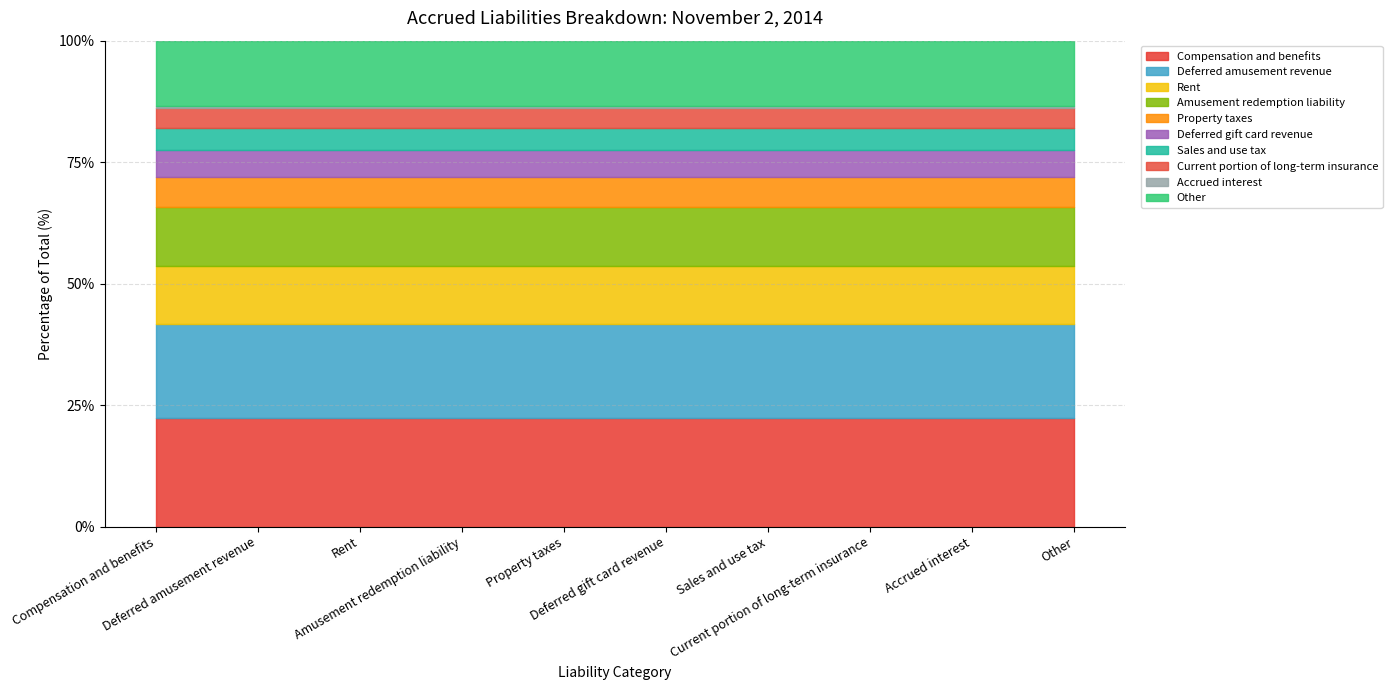

What is the sum of the November 2, 2014 values at Other and Amusement redemption liability?

21236